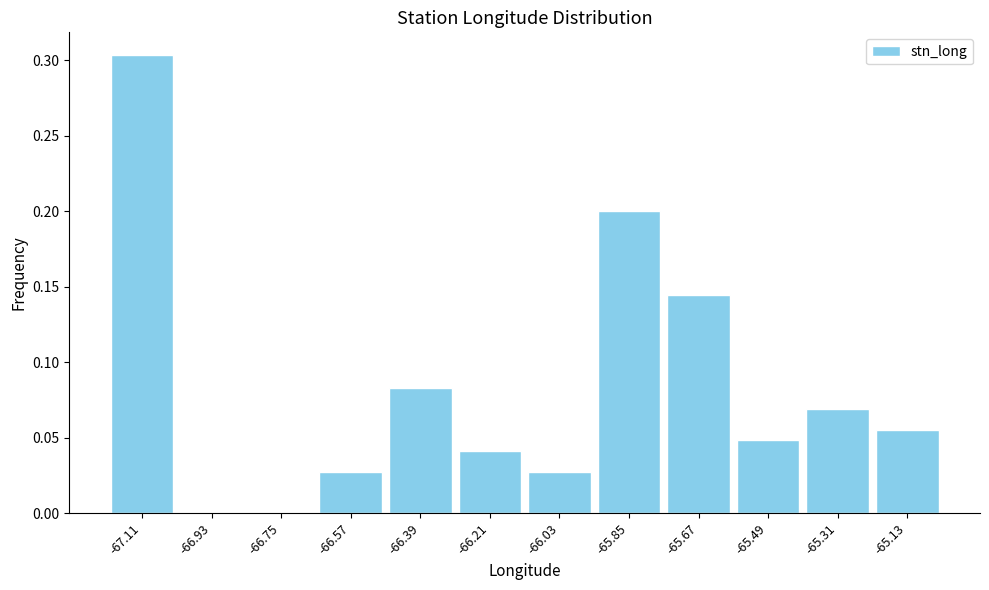

Which range on the x-axis has the tallest bar?

-67.20 to -67.02